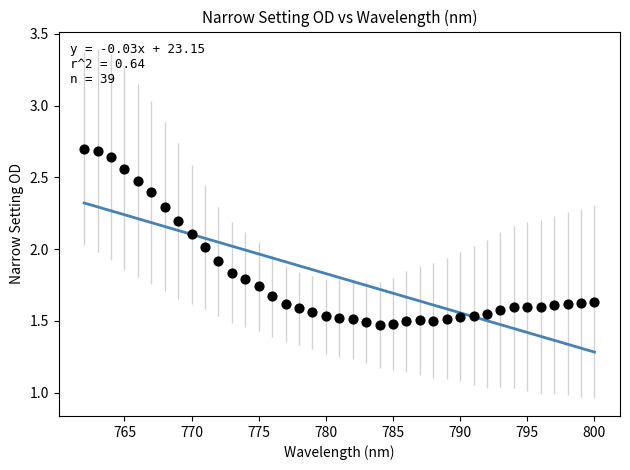

What is the range of Y values (max minus min)?

1.2